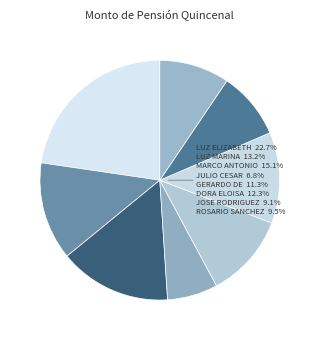

To the nearest percent, what is the average slice percentage?

12%